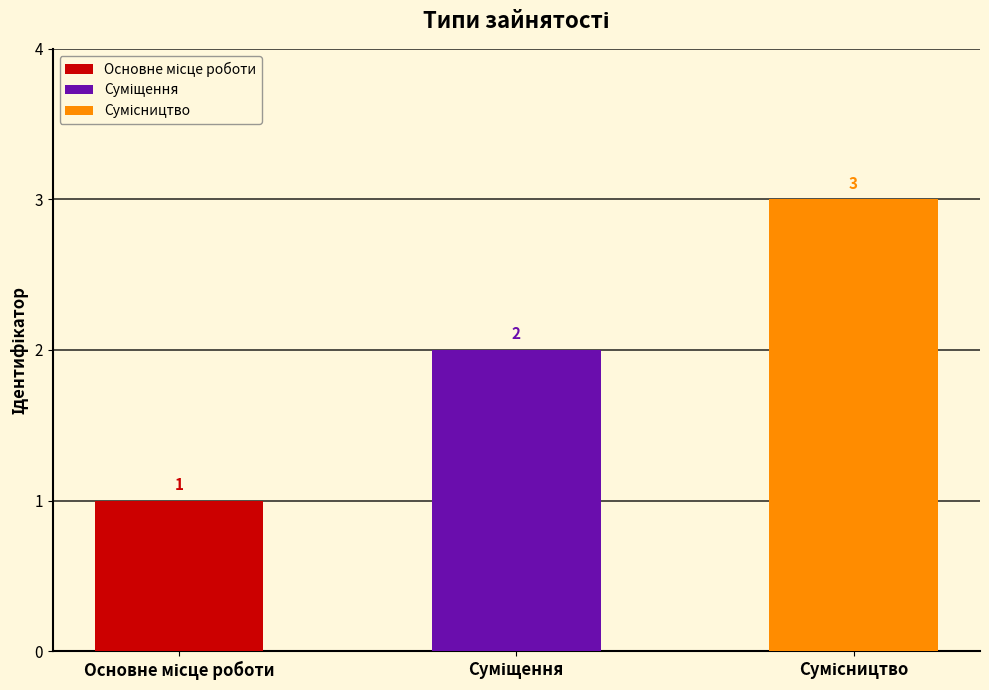

What is the change in value from Суміщення to Сумісництво?

+1